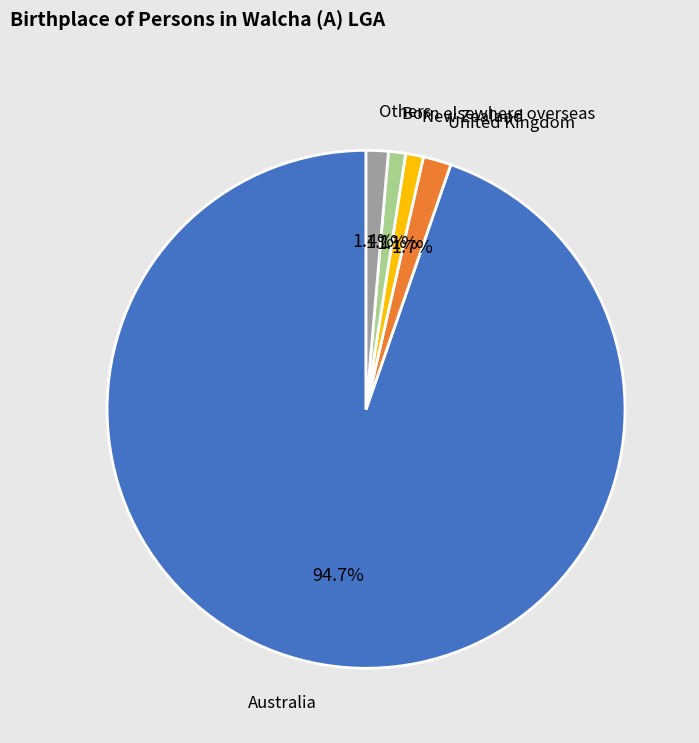

Between New Zealand and Australia, which is larger?

Australia